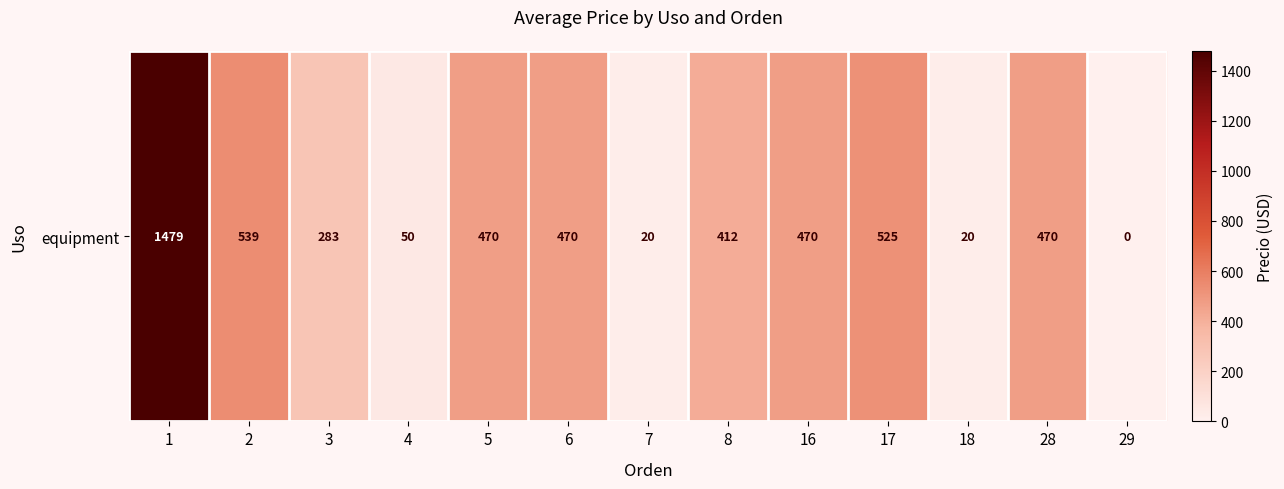

What is the difference between the maximum and minimum values?

1479.1